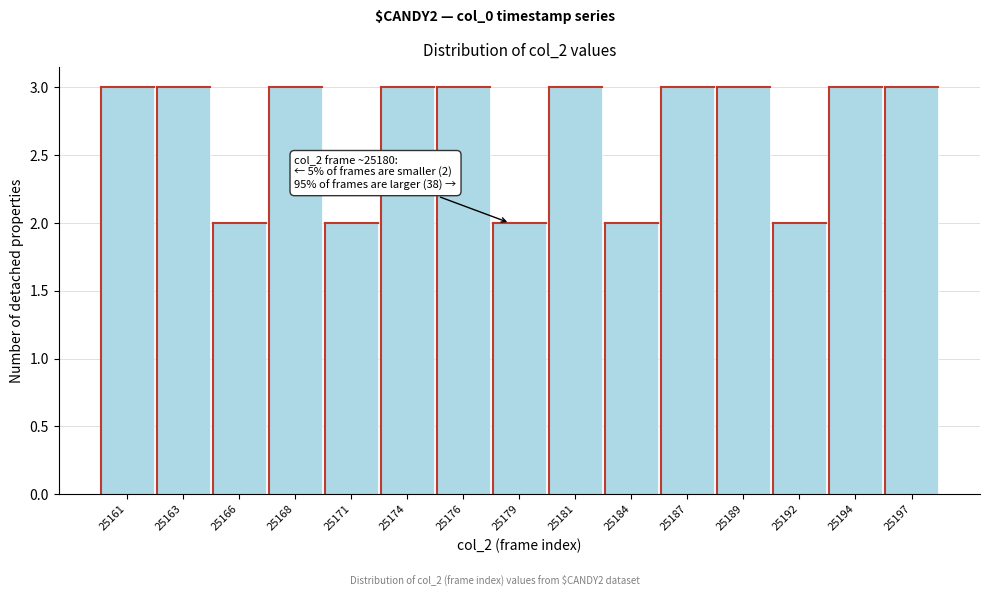

Reading right to left, what are all the values shown in this chart?

25197=3	25194=3	25192=2	25189=3	25187=3	25184=2	25181=3	25179=2	25176=3	25174=3	25171=2	25168=3	25166=2	25163=3	25161=3